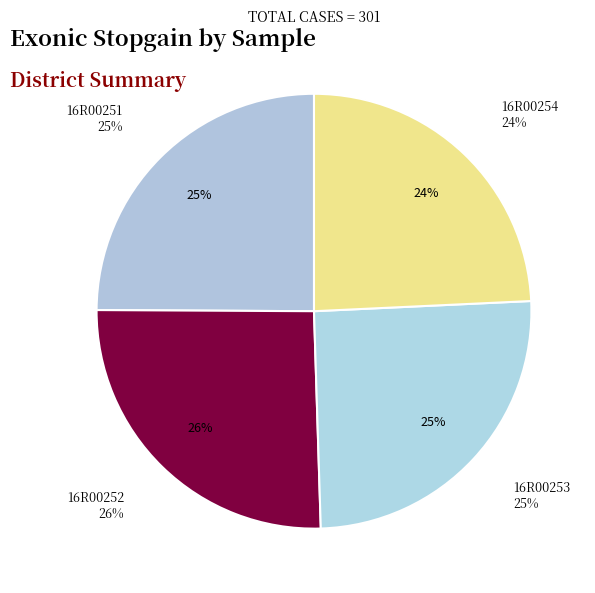

Is 16R00253 the majority of the pie?

No